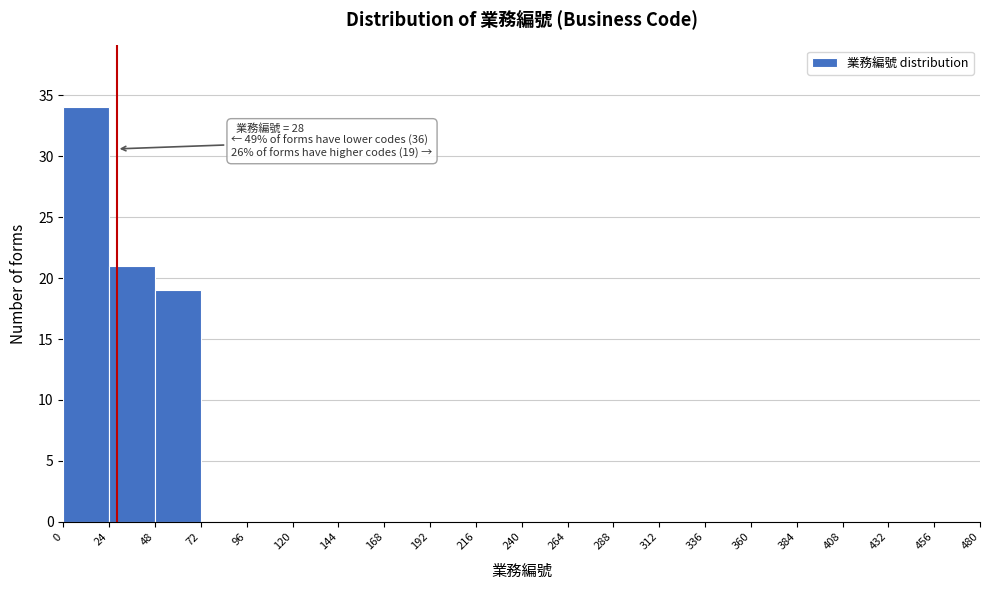

Over which range of the x-axis is the bar tallest?

0 to 24